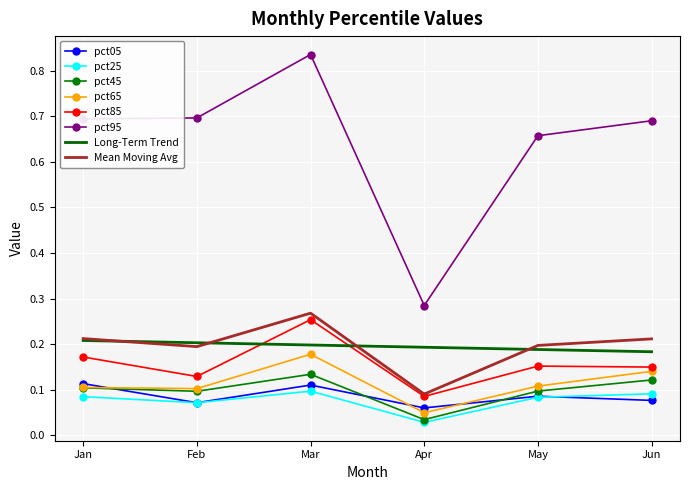

At which category is the sum across all series the highest?

Mar